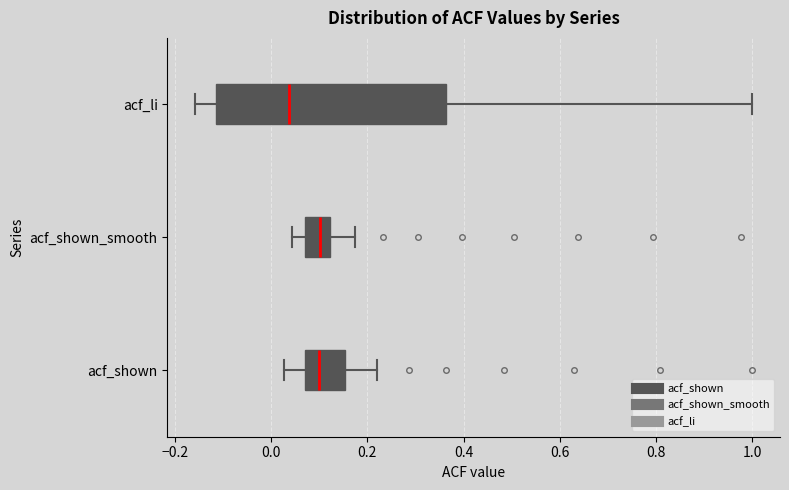

Which box is the widest, from its left edge to its right edge?

acf_li